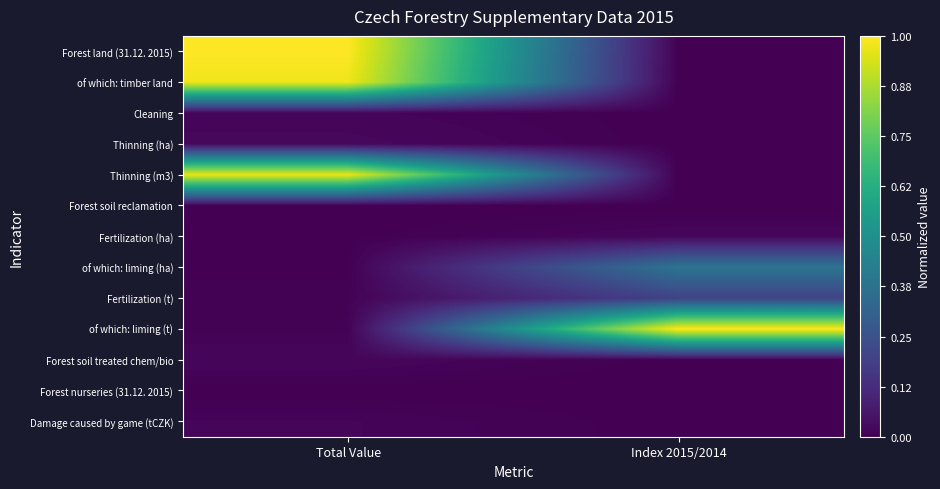

Reading left to right, list all the values displayed in this chart.

Forest land (31.12. 2015): Total Value=1.0	Index 2015/2014=0.0
of which: timber land: Total Value=1.0	Index 2015/2014=0.0
Cleaning: Total Value=0.0	Index 2015/2014=0.0
Thinning (ha): Total Value=0.0	Index 2015/2014=0.0
Thinning (m3): Total Value=1.0	Index 2015/2014=0.0
Forest soil reclamation: Total Value=0.0	Index 2015/2014=0.0
Fertilization (ha): Total Value=0.0	Index 2015/2014=0.0
of which: liming (ha): Total Value=0.0	Index 2015/2014=0.4
Fertilization (t): Total Value=0.0	Index 2015/2014=0.2
of which: liming (t): Total Value=0.0	Index 2015/2014=1.0
Forest soil treated chem/bio: Total Value=0.0	Index 2015/2014=0.0
Forest nurseries (31.12. 2015): Total Value=0.0	Index 2015/2014=0.0
Damage caused by game (tCZK): Total Value=0.0	Index 2015/2014=0.0